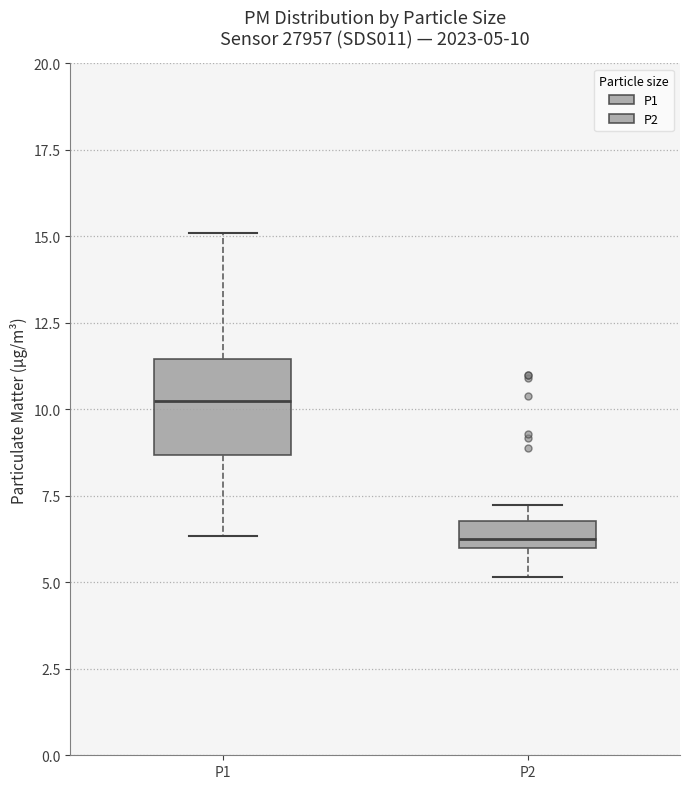

Which box's median line is the highest?

P1